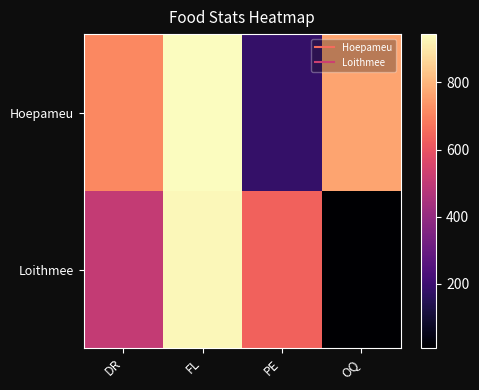

Reading left to right, list all the values displayed in this chart.

Hoepameu: DR=711	FL=944	PE=181	OQ=766
Loithmee: DR=508	FL=933	PE=634	OQ=9